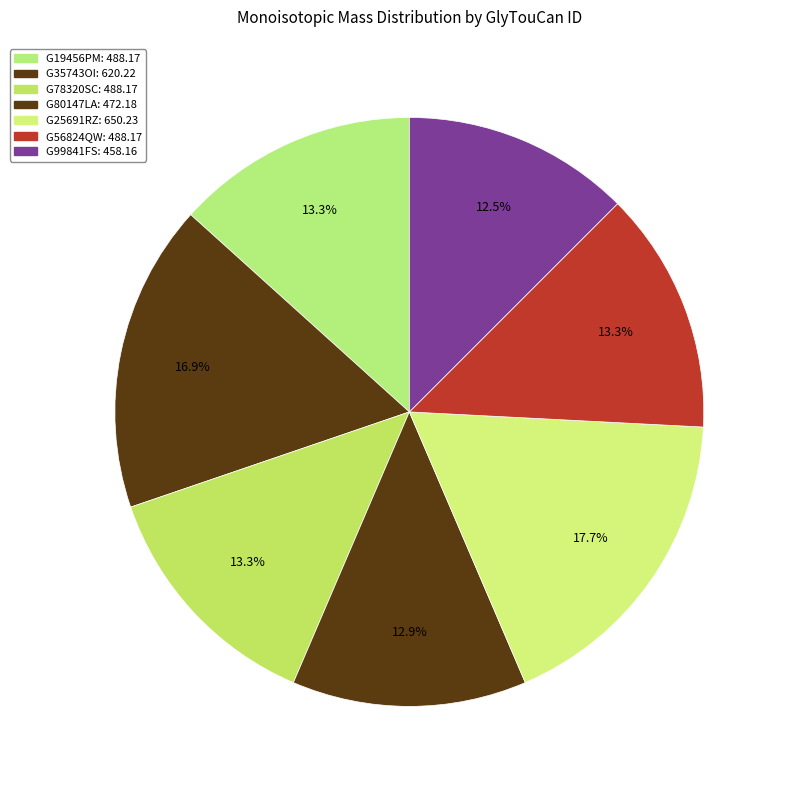

Count the number of slices in the pie.

7